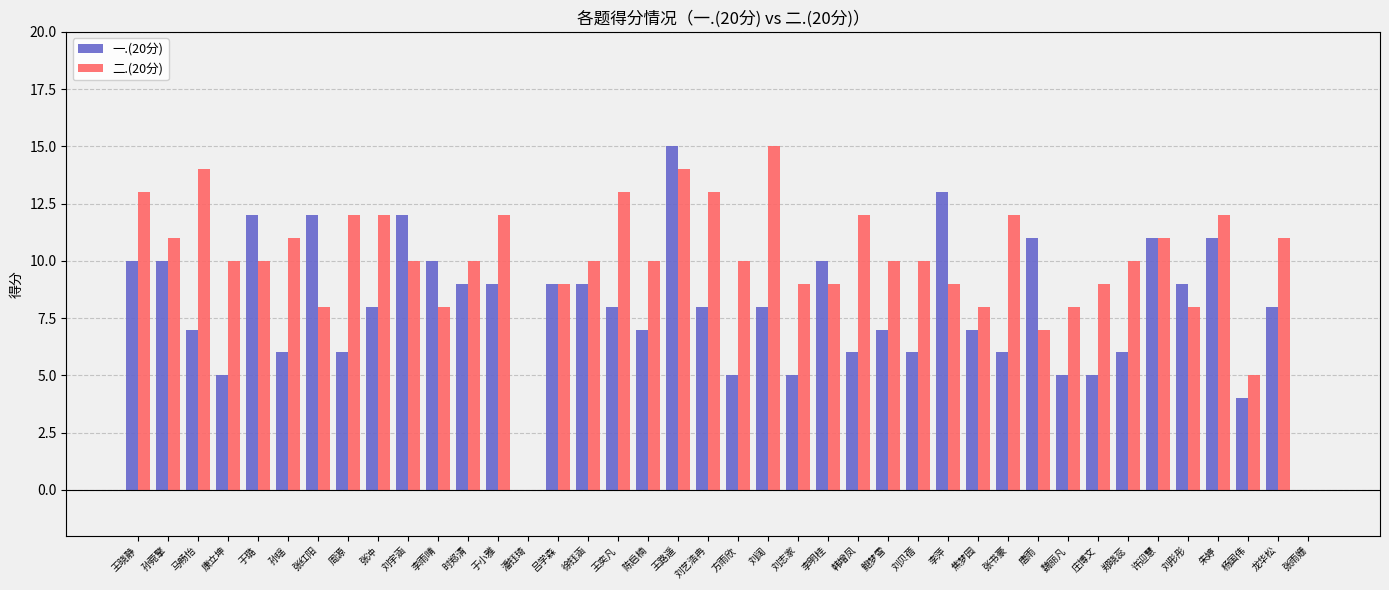

At which category is the sum across all series the highest?

王路遥